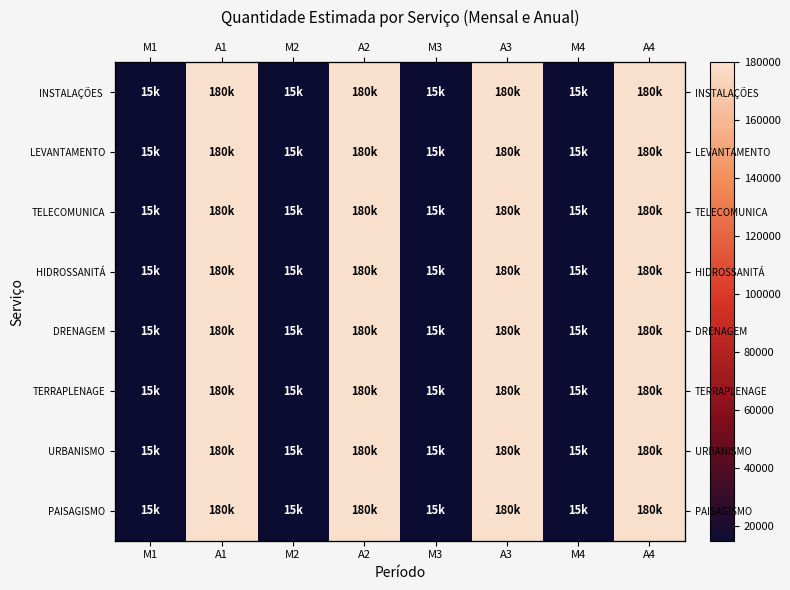

At which category is the sum across all series the highest?

A1